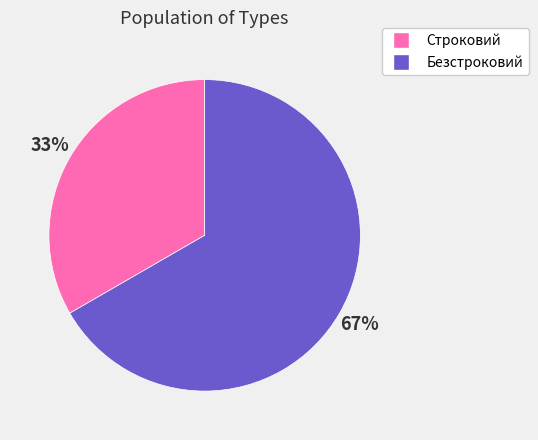

True or false: Безстроковий accounts for 67% of the total.

True